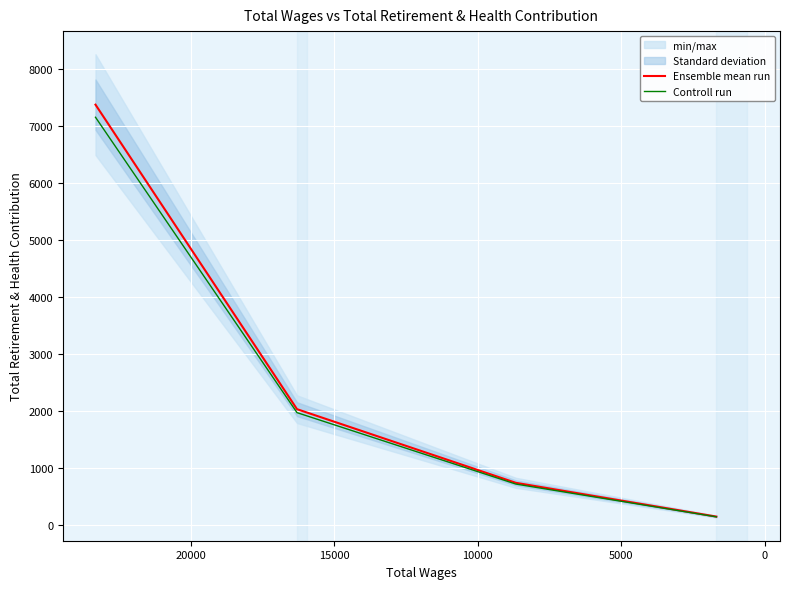

True or false: Ensemble mean run has more than 0 points higher than both neighbors.

False